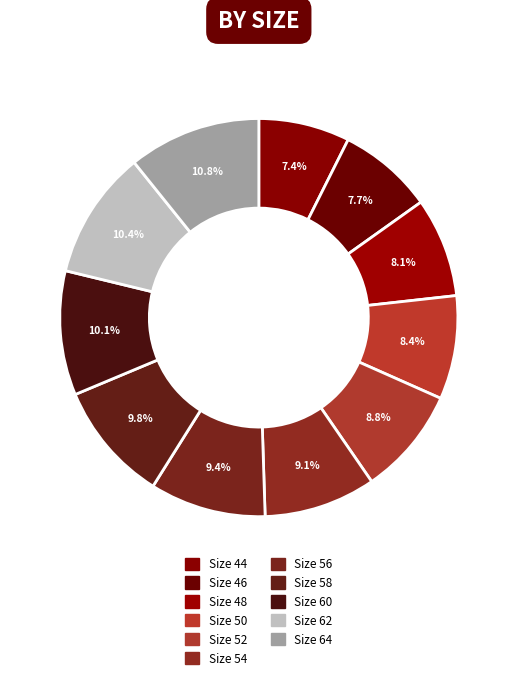

To the nearest percent, what is the difference between the largest and smallest slice percentages?

3%